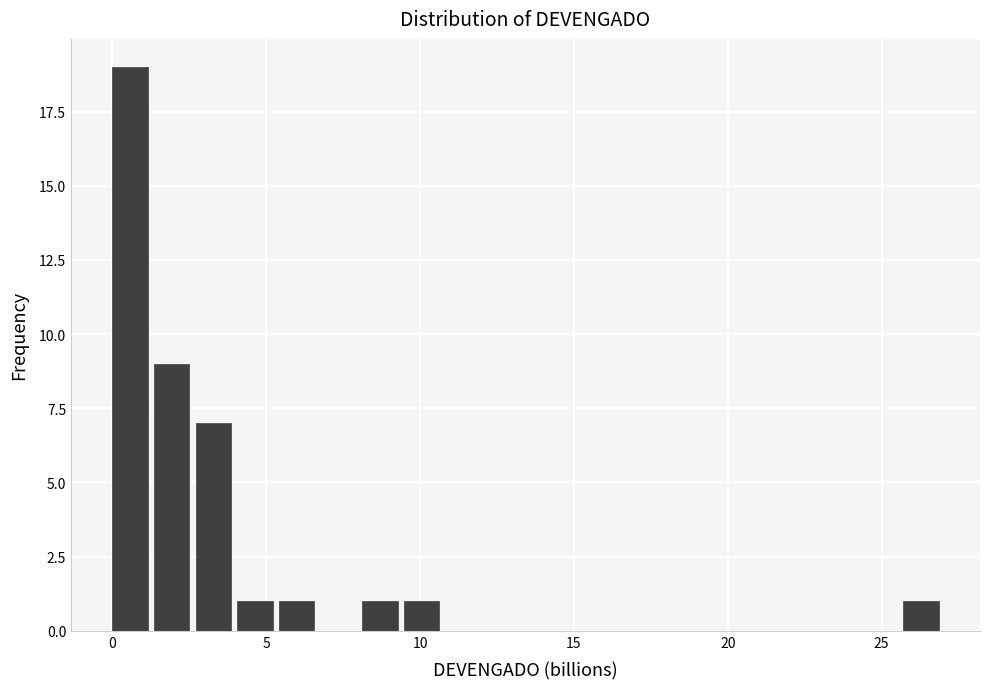

Around what value on the x-axis is the tallest bar? Give the approximate position of its centre, as read against the axis.

0.5